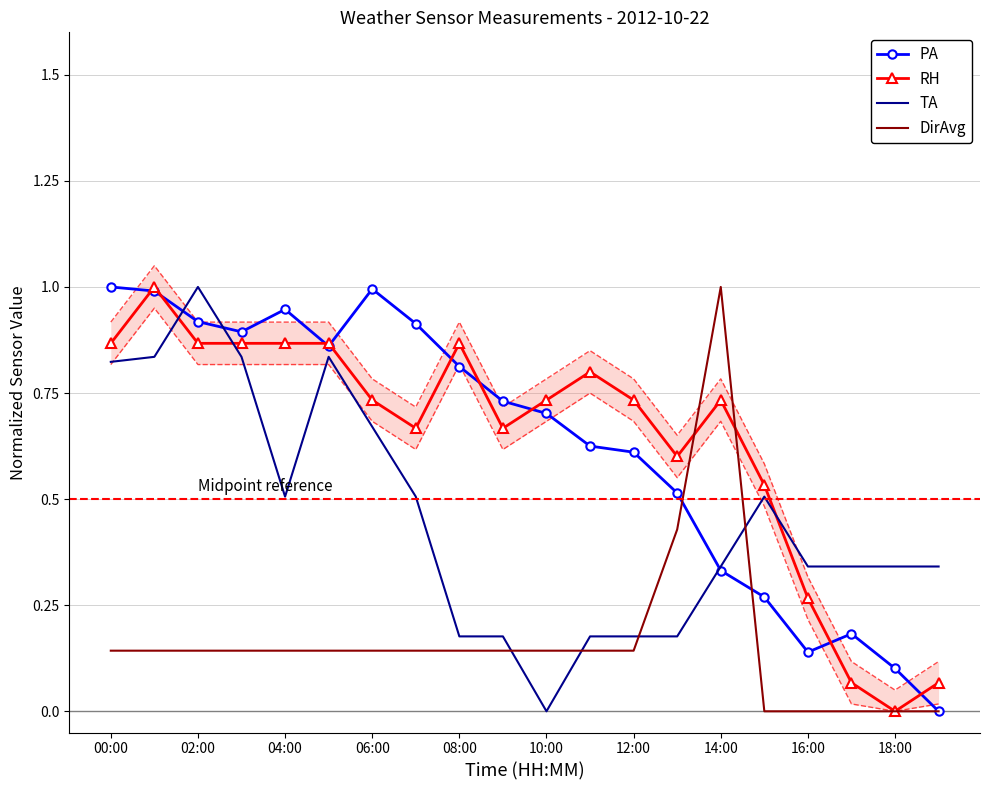

The RH series shows 1.2 at 00:00. True or false?

False